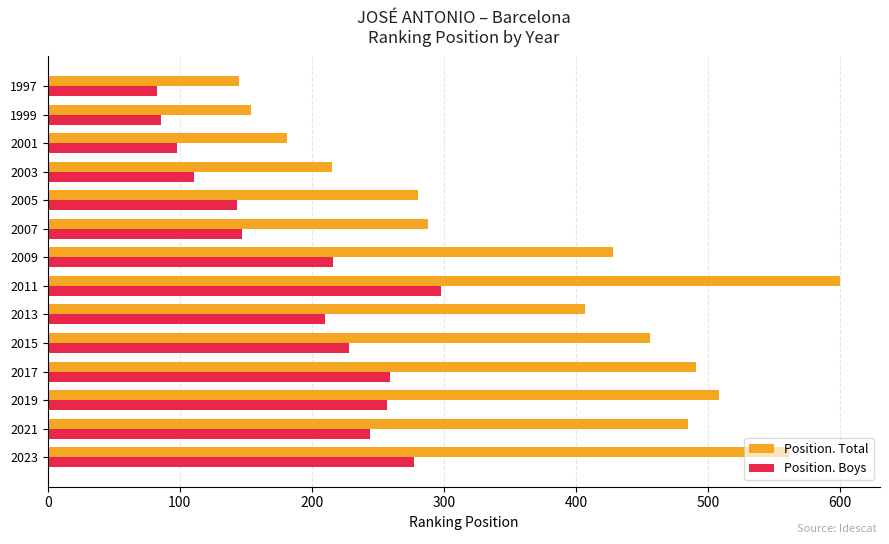

What is the difference between the maximum and minimum values in the Position. Boys series?

215